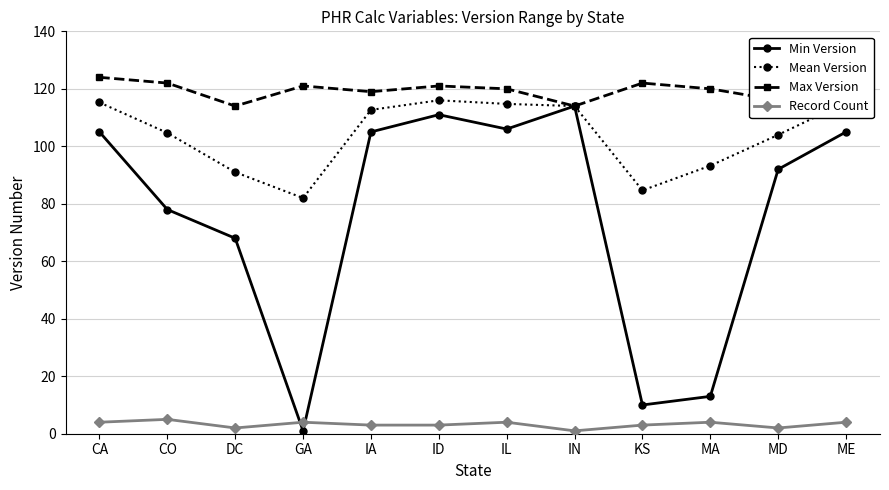

What is the highest value of the Mean Version series?

116.0